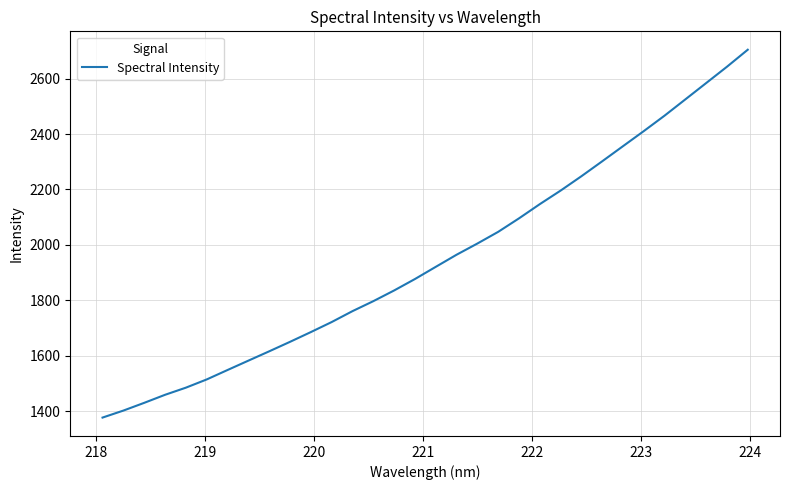

What is the maximum value shown in the chart?

2704.6